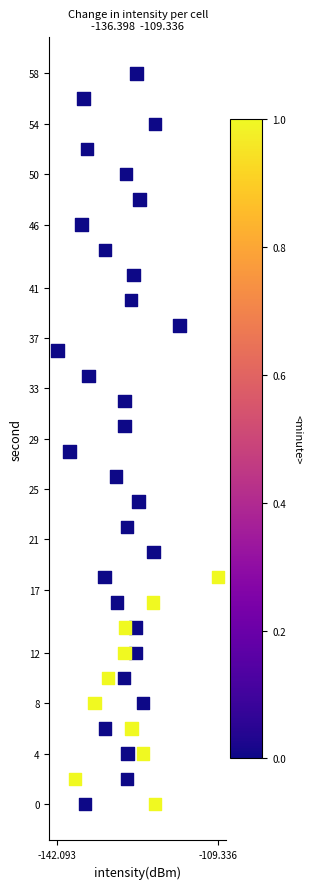

What is the range of Y values (max minus min)?

58